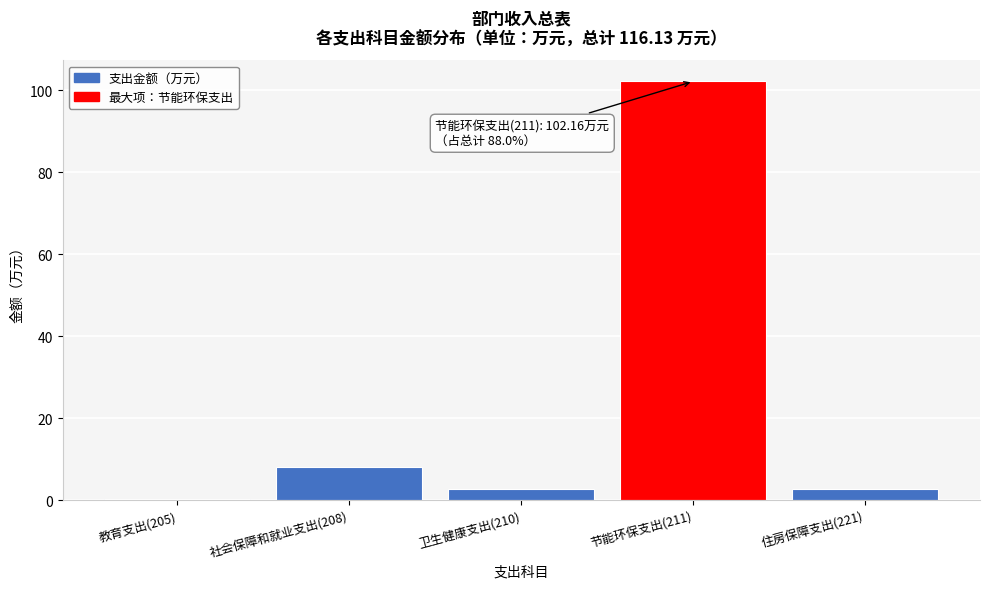

Reading left to right, transcribe all the data shown in this chart.

教育支出(205)=0.3	社会保障和就业支出(208)=8.2	卫生健康支出(210)=2.7	节能环保支出(211)=102.2	住房保障支出(221)=2.7